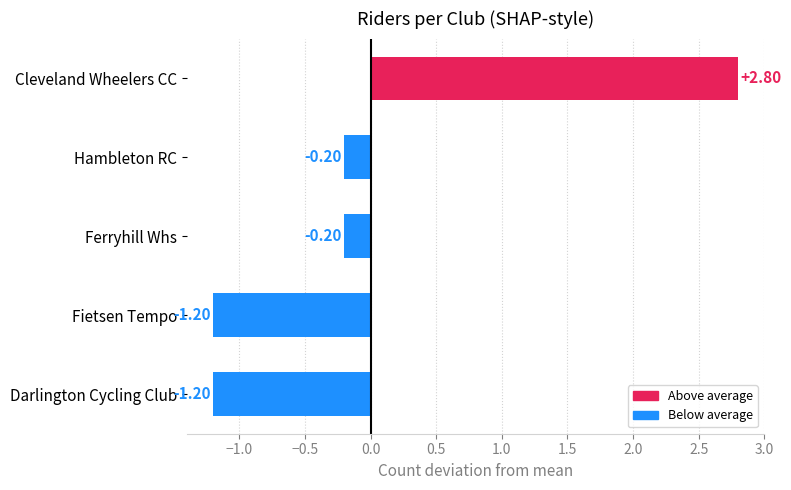

What is the difference between the second highest and minimum values?

1.0